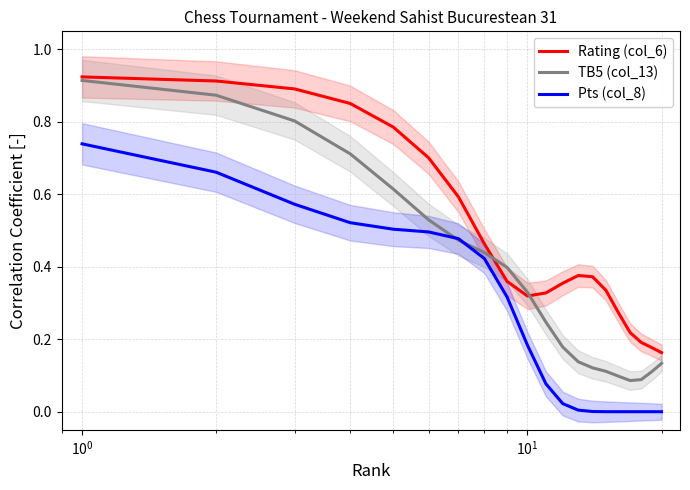

True or false: Rating (col_6) and Pts (col_8) intersect in this chart.

False